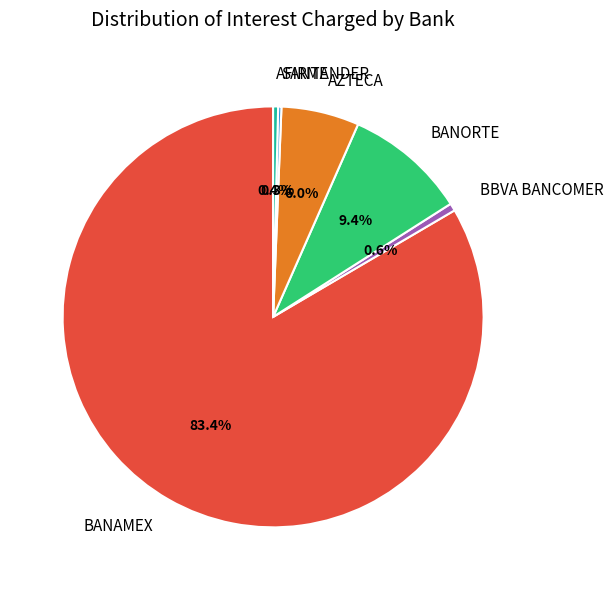

Does AFIRME represent more than half of the total?

No